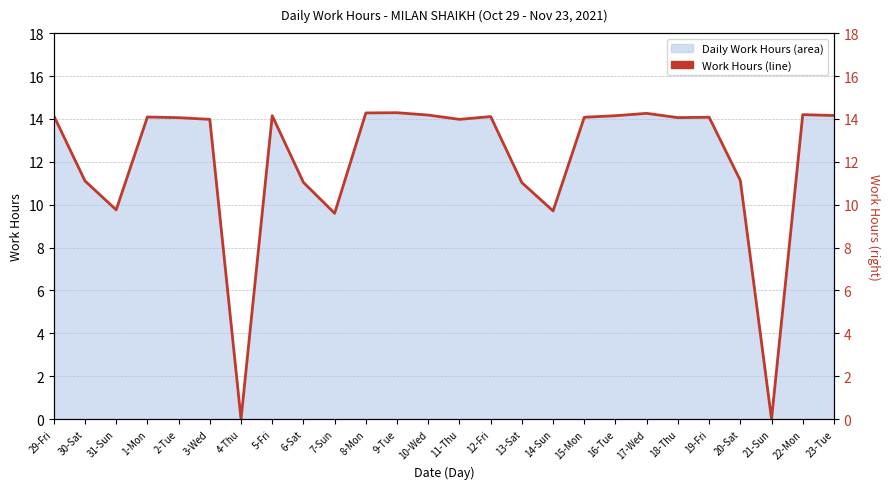

Between 6-Sat and 1-Mon, which is larger?

1-Mon